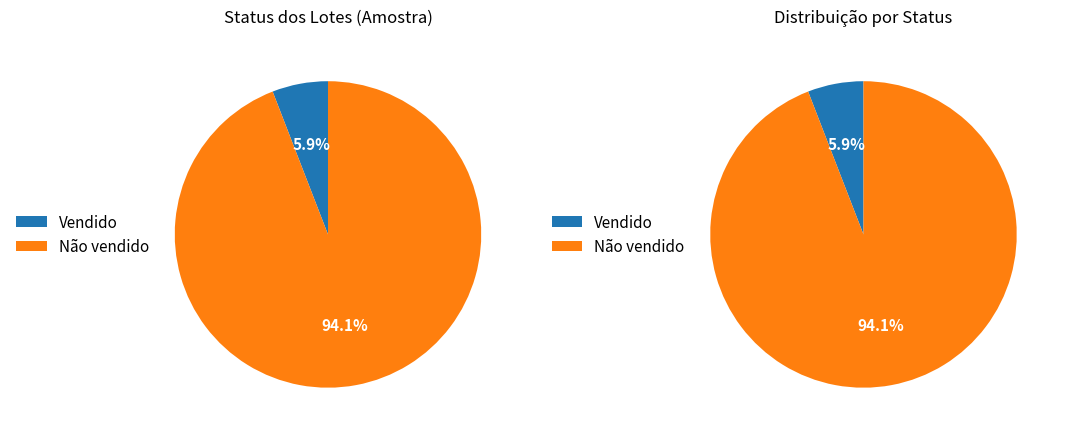

How many segments does this pie chart have?

2